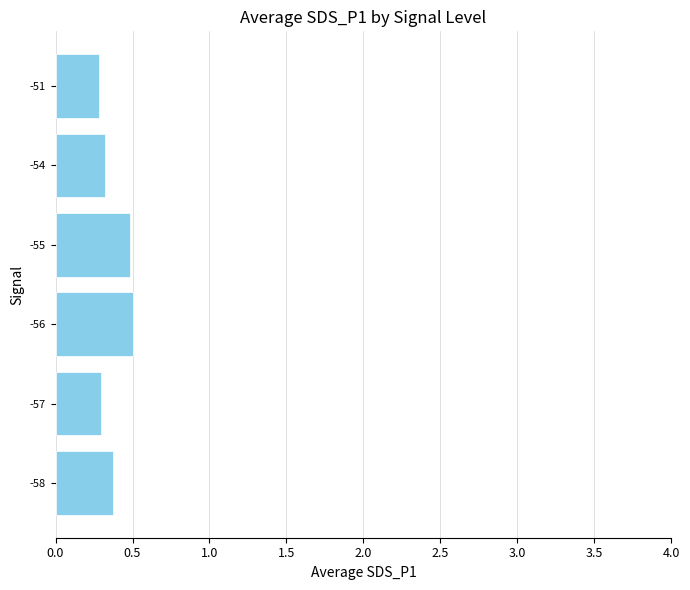

Are the bars grouped side by side (vs. stacked)?

No